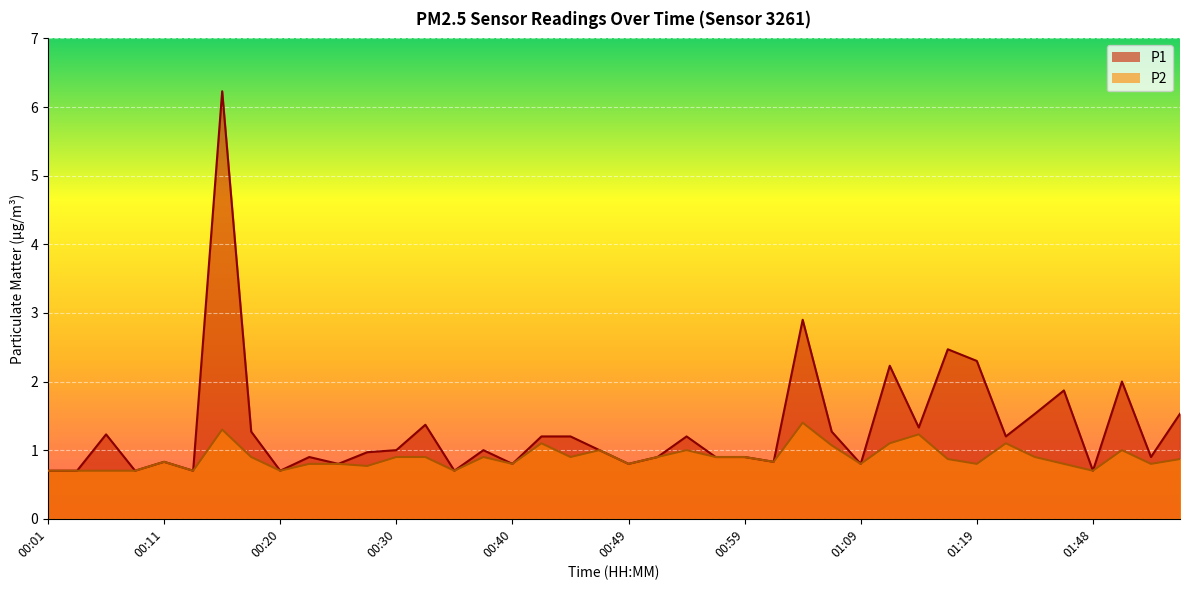

What are all the series names shown in the legend?

P1, P2